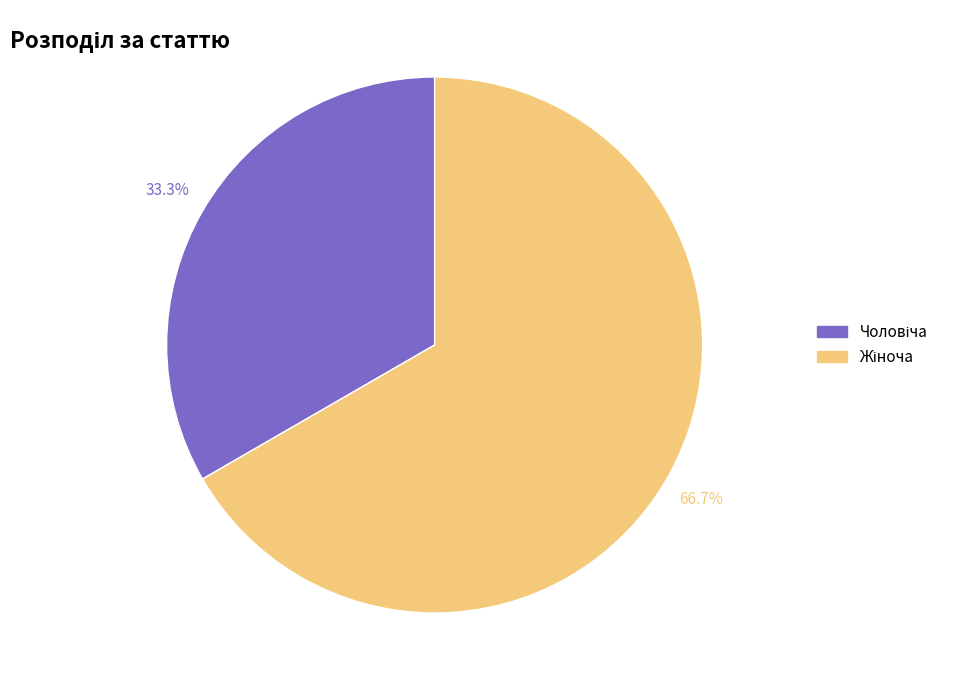

Is there a majority slice in this chart?

Yes